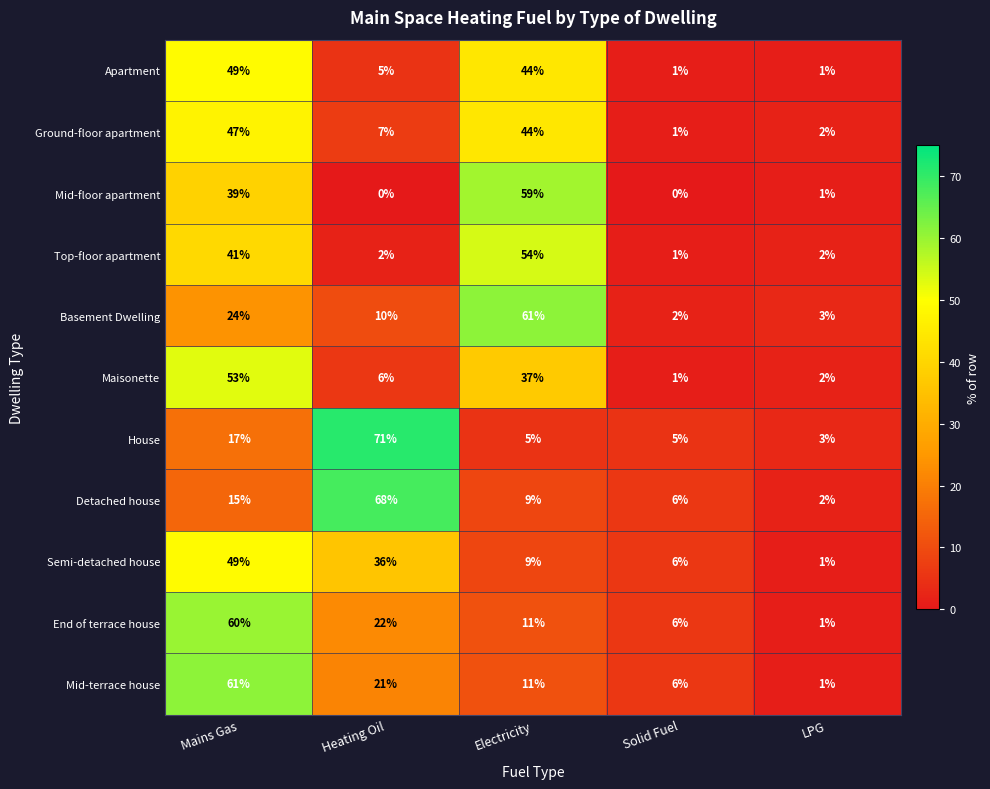

What is the total value across all series at Solid Fuel?

35